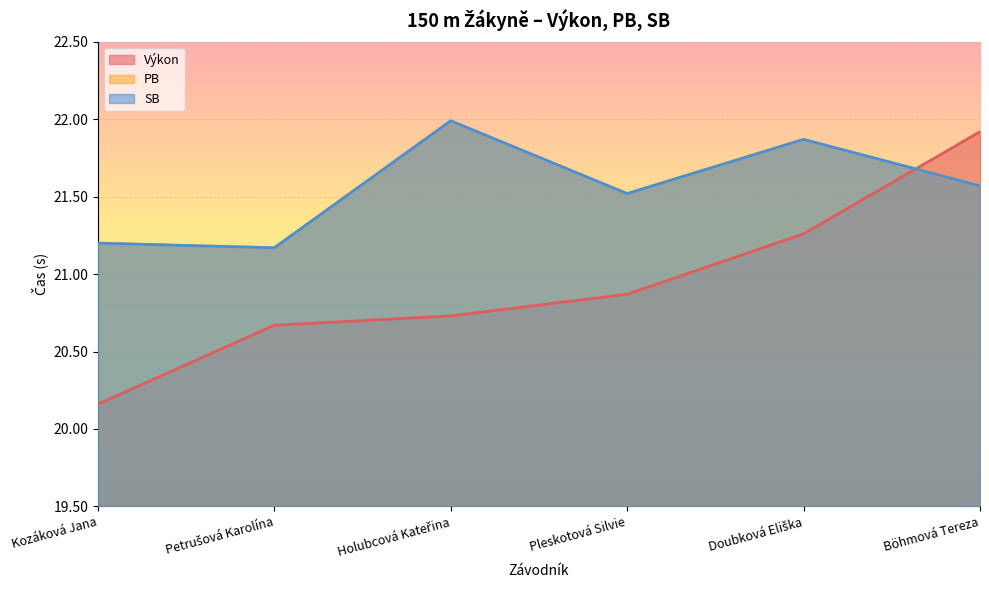

Is it true that SB equals 4.9 at Doubková Eliška?

False